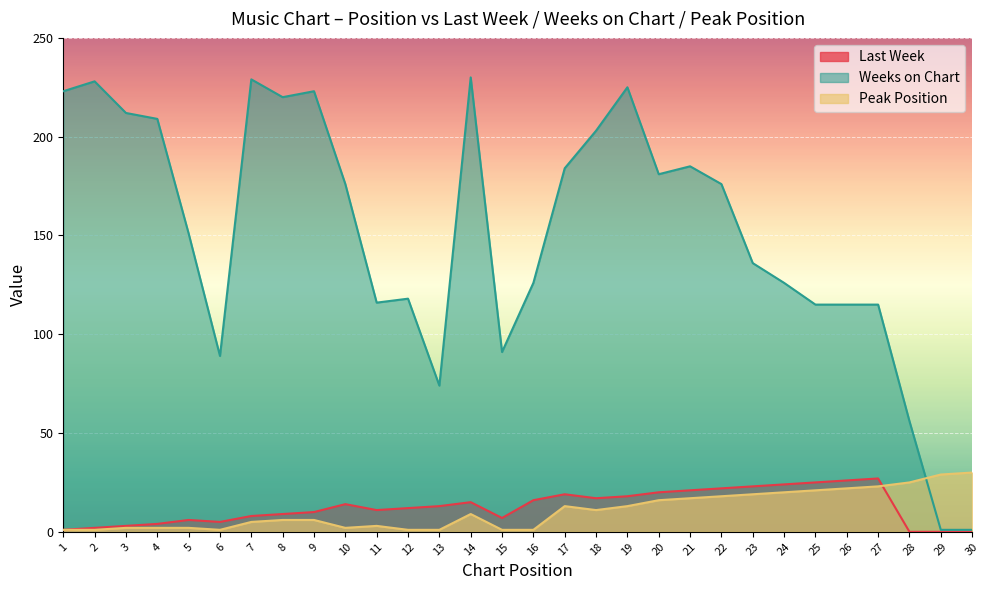

Rank the series at 9 from lowest to highest value.

Peak Position, Last Week, Weeks on Chart